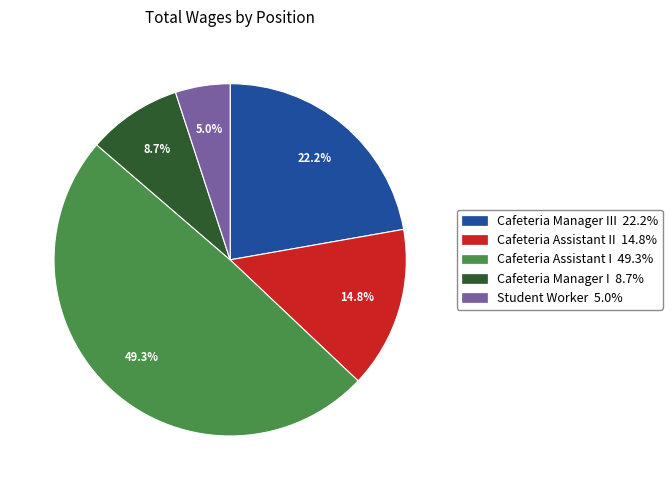

Is Student Worker 5.0% the majority of the pie?

No